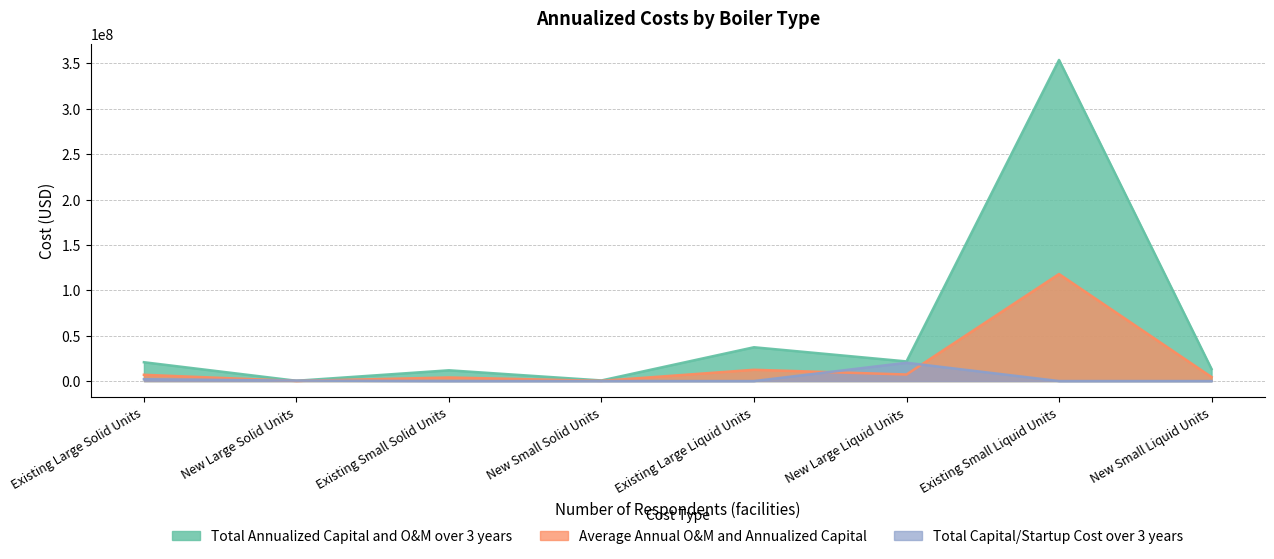

What position from the right is Existing Large Solid Units?

8